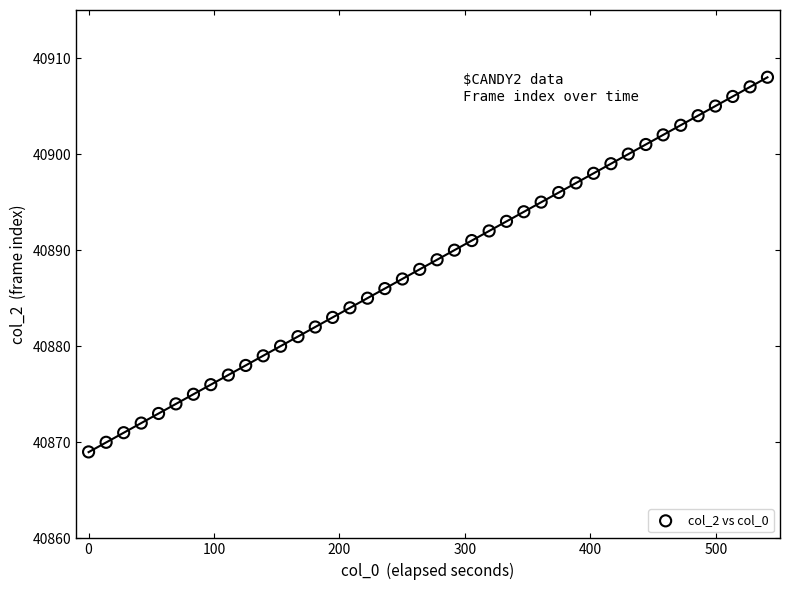

What is the range of Y values (max minus min)?

39